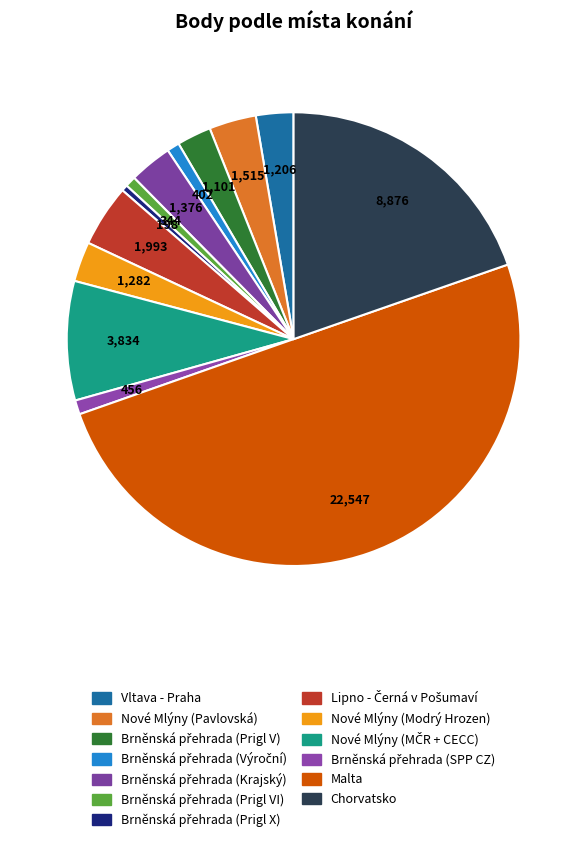

What percentage is the Brněnská přehrada (Krajský) slice, to the nearest percent?

3%